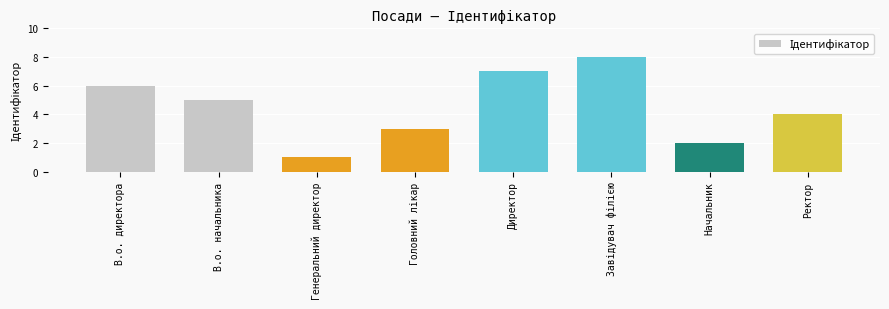

How many values are between 3 and 7?

5